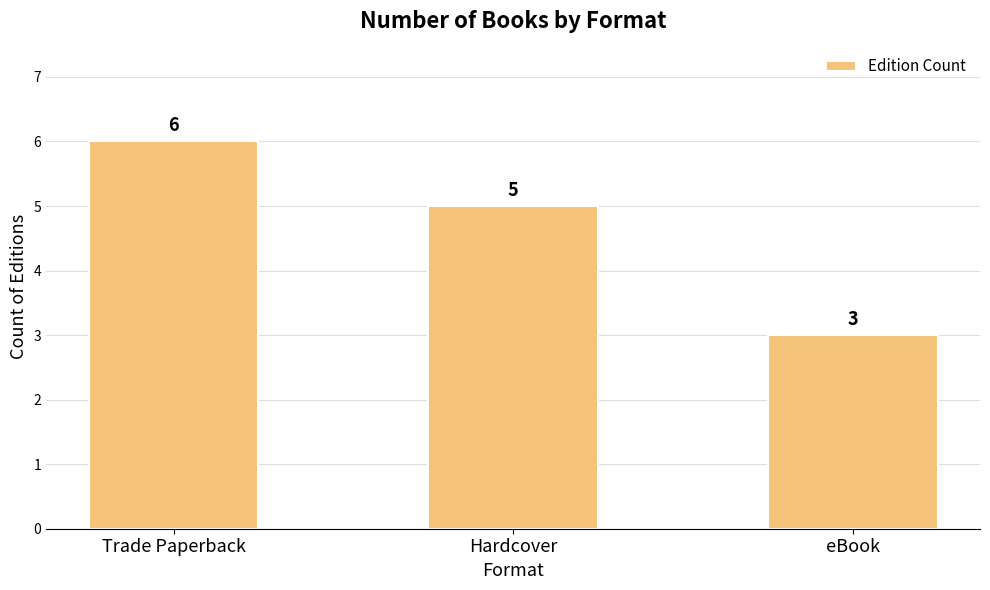

Where does the data first go above 5?

Trade Paperback